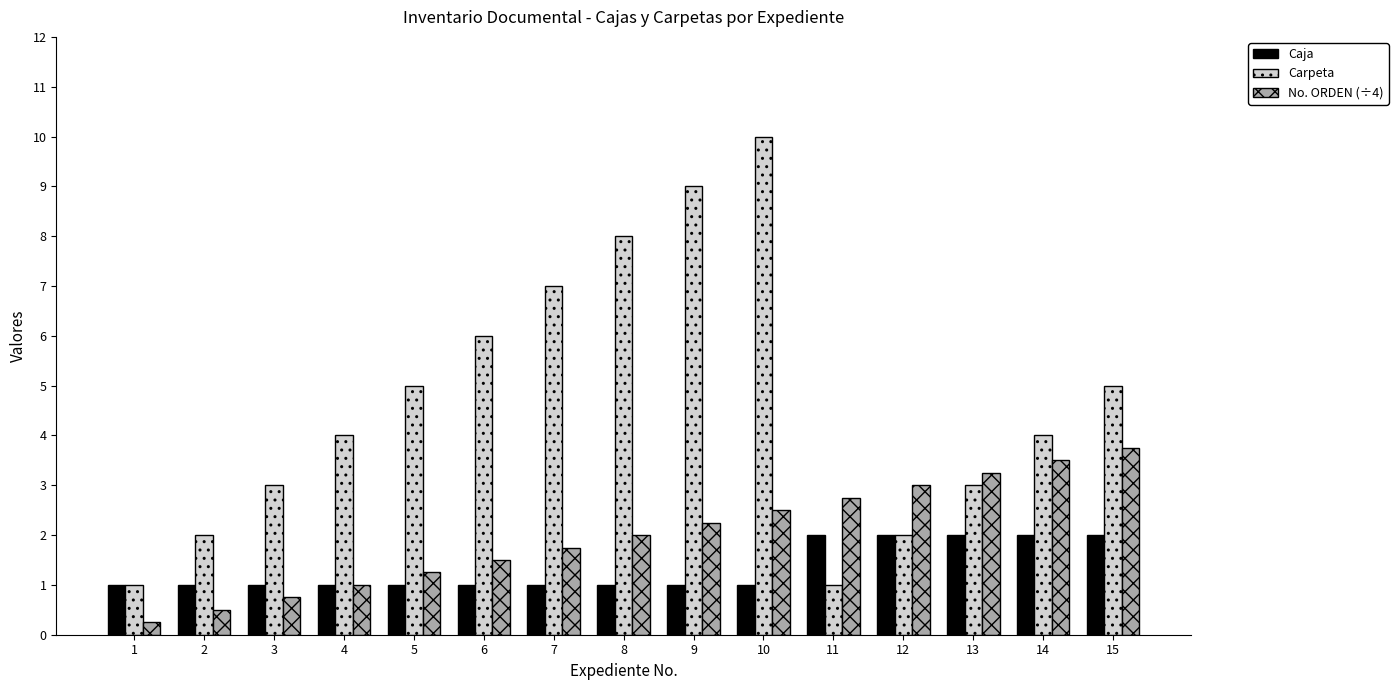

Does the chart contain any negative values?

No